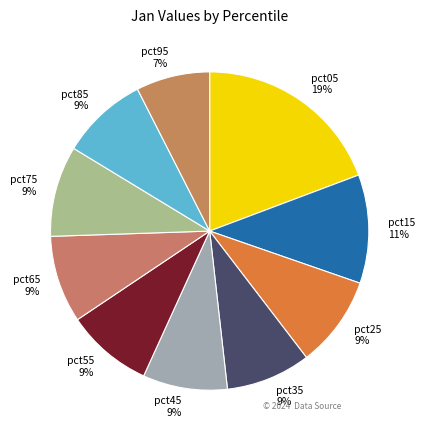

Does any single category account for the majority?

No